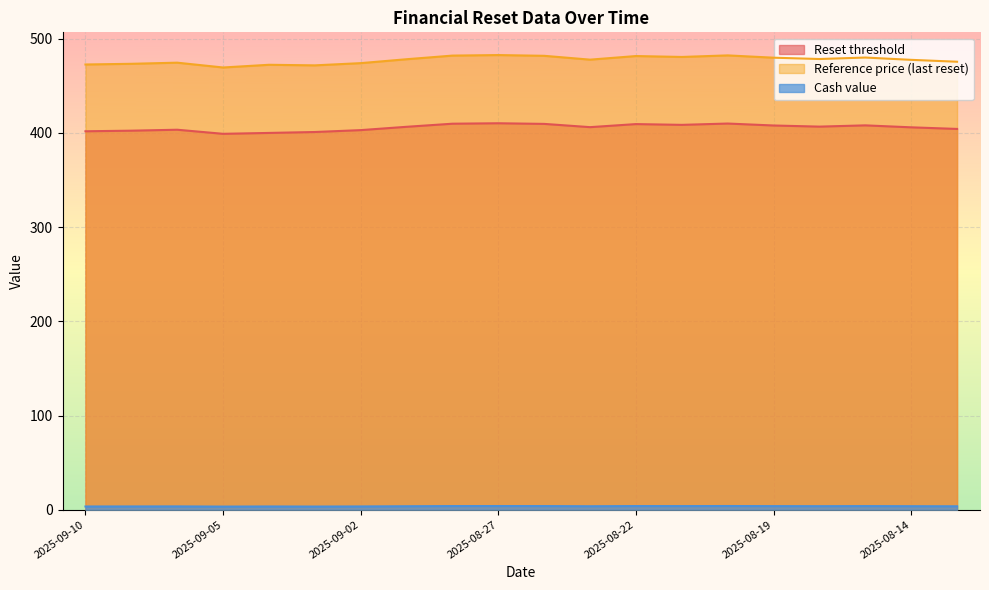

At which category is the sum across all series the highest?

2025-08-27